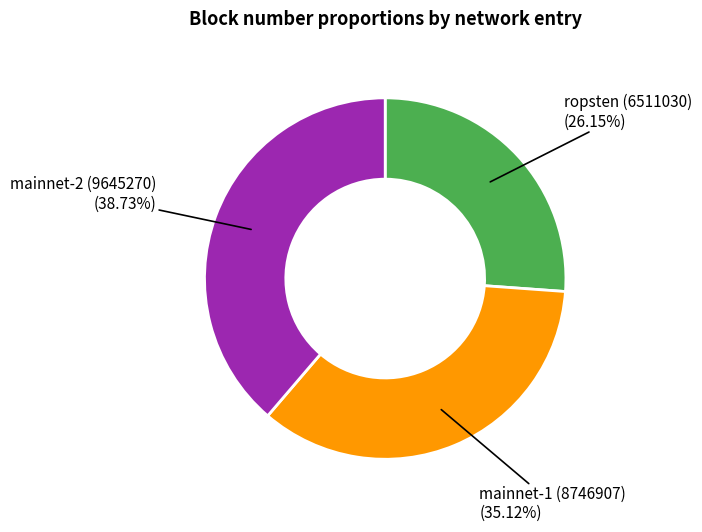

Is there a majority slice in this chart?

No